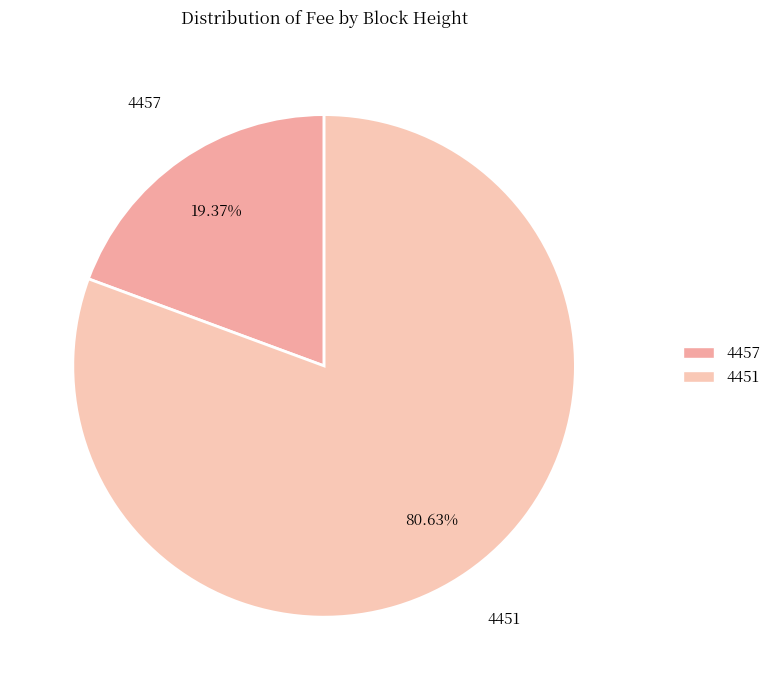

To the nearest percent, what percentage of the pie is 4451?

81%